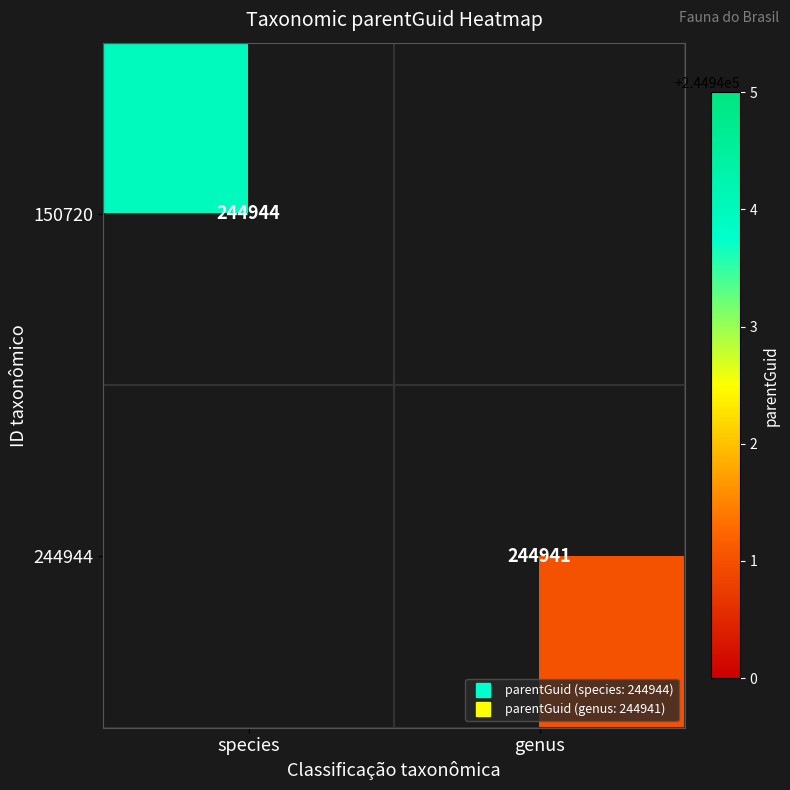

At which label is 150720 closest to 244944?

species